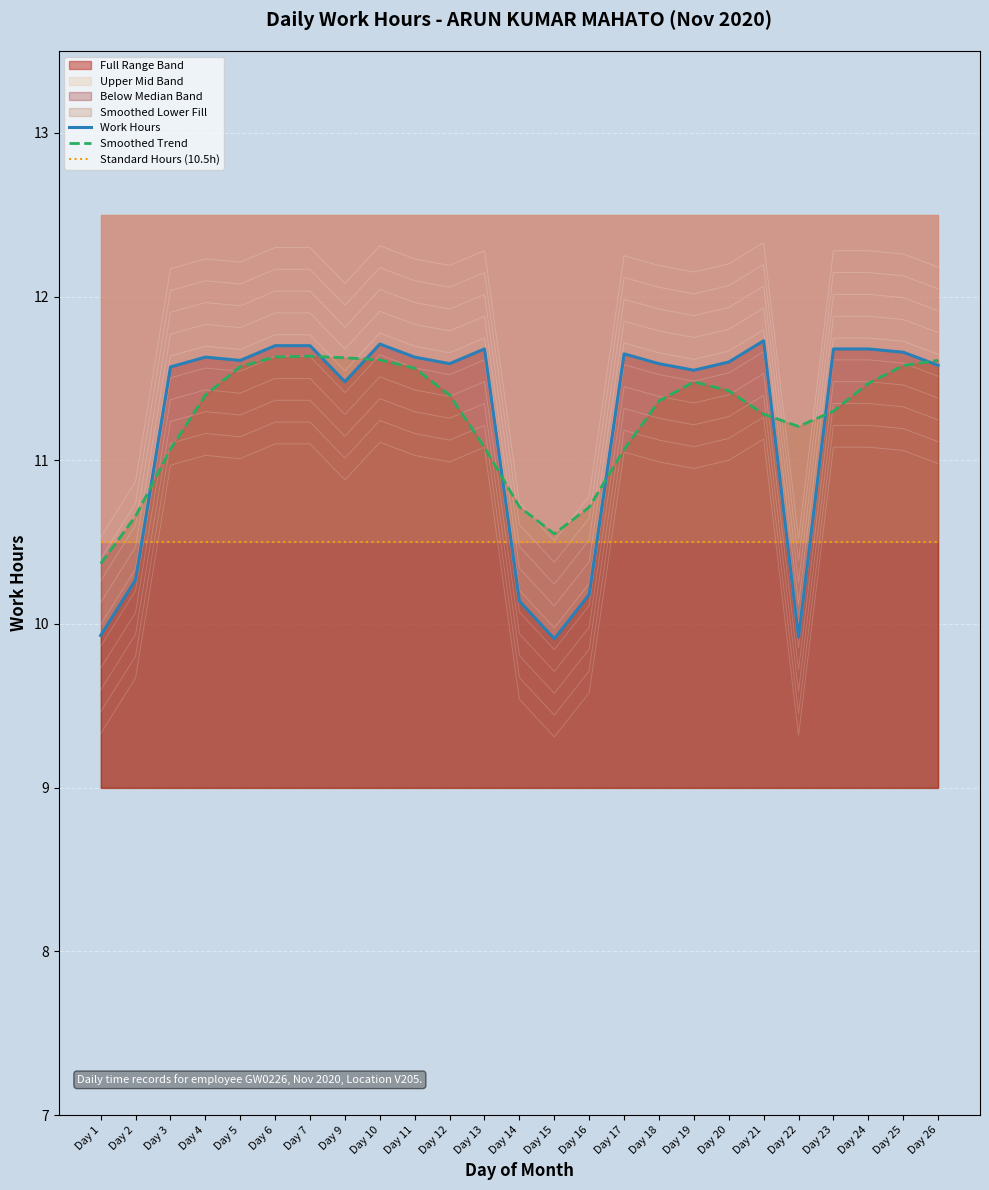

Which series has the widest spread of values?

Work Hours